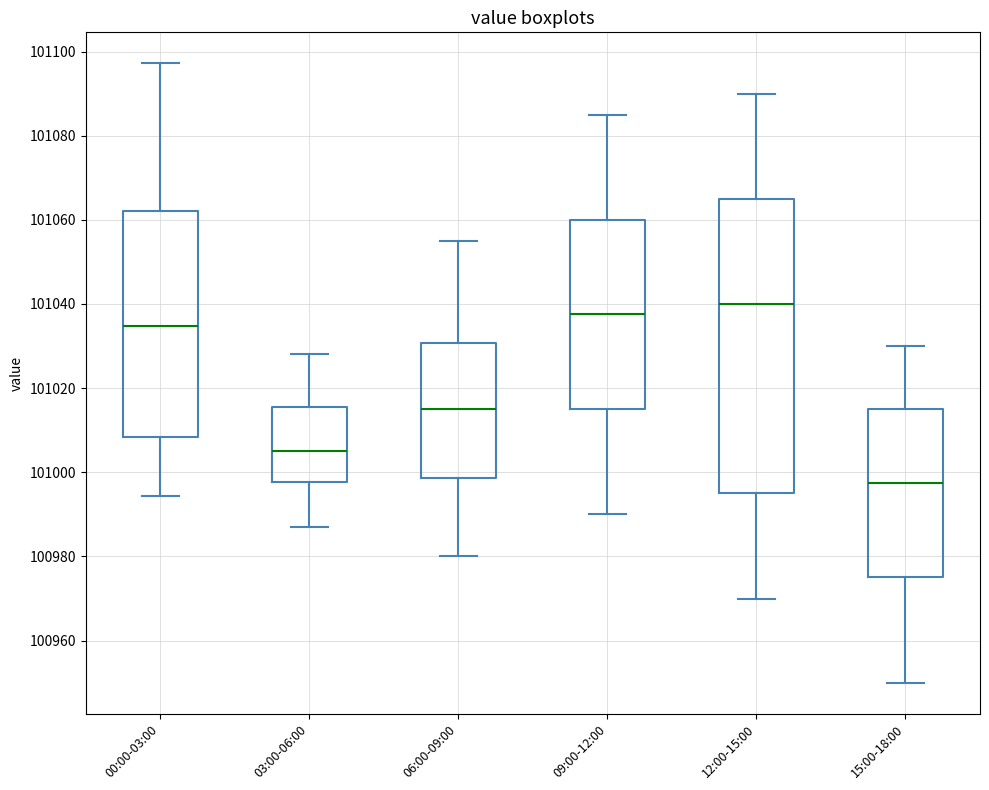

Reading left to right, read every box against the y-axis: the position of its median line, the range the box covers, and the ends of its whiskers. The values are not printed on the chart, so give them approximately, as read against the axis.

00:00-03:00: median 101034, box 101008 to 101062, whiskers 100994 to 101098
03:00-06:00: median 101006, box 100998 to 101016, whiskers 100988 to 101028
06:00-09:00: median 101016, box 100998 to 101030, whiskers 100980 to 101056
09:00-12:00: median 101038, box 101016 to 101060, whiskers 100990 to 101086
12:00-15:00: median 101040, box 100996 to 101066, whiskers 100970 to 101090
15:00-18:00: median 100998, box 100976 to 101016, whiskers 100950 to 101030